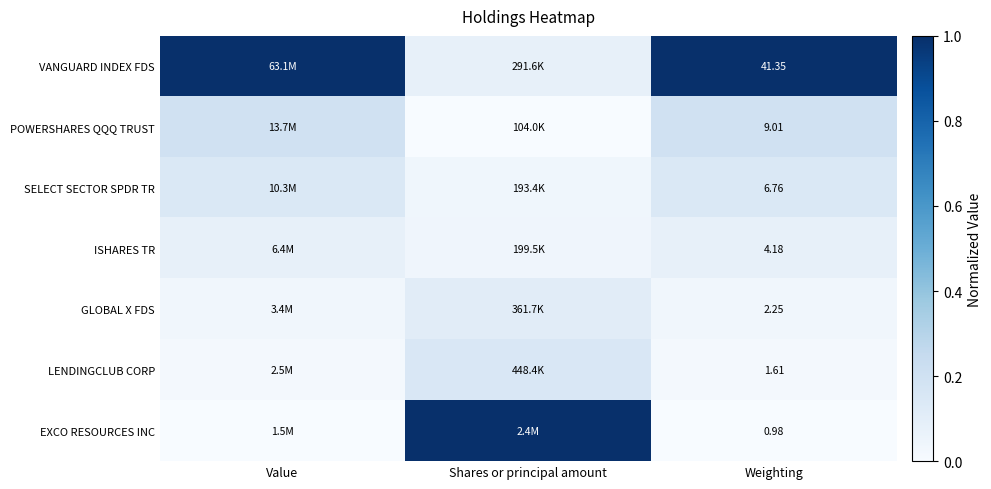

Rank the series at Weighting from lowest to highest value.

EXCO RESOURCES INC, LENDINGCLUB CORP, GLOBAL X FDS, ISHARES TR, SELECT SECTOR SPDR TR, POWERSHARES QQQ TRUST, VANGUARD INDEX FDS